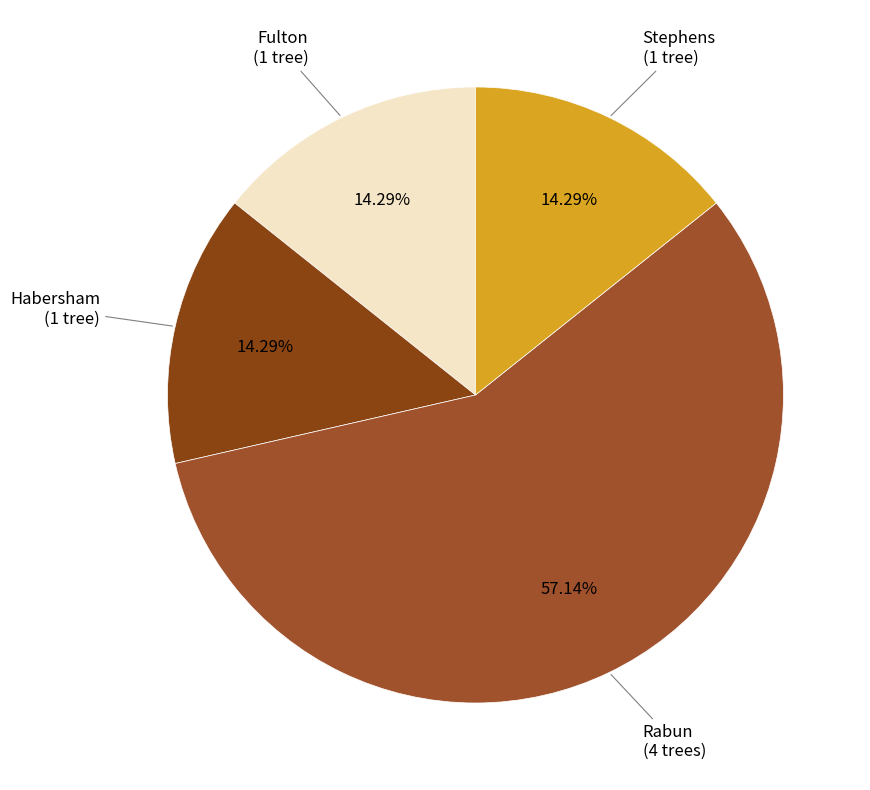

Which slice is the largest?

Rabun